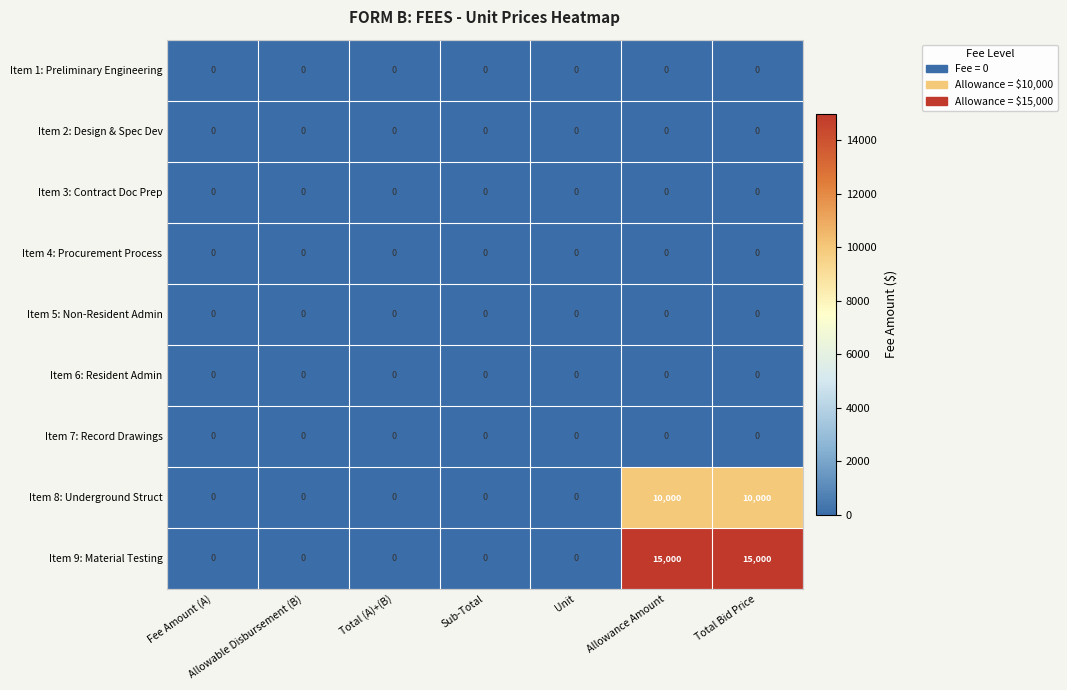

Is the value of Item 9: Material Testing at Total Bid Price greater than the value of Item 3: Contract Doc Prep at Total Bid Price?

Yes